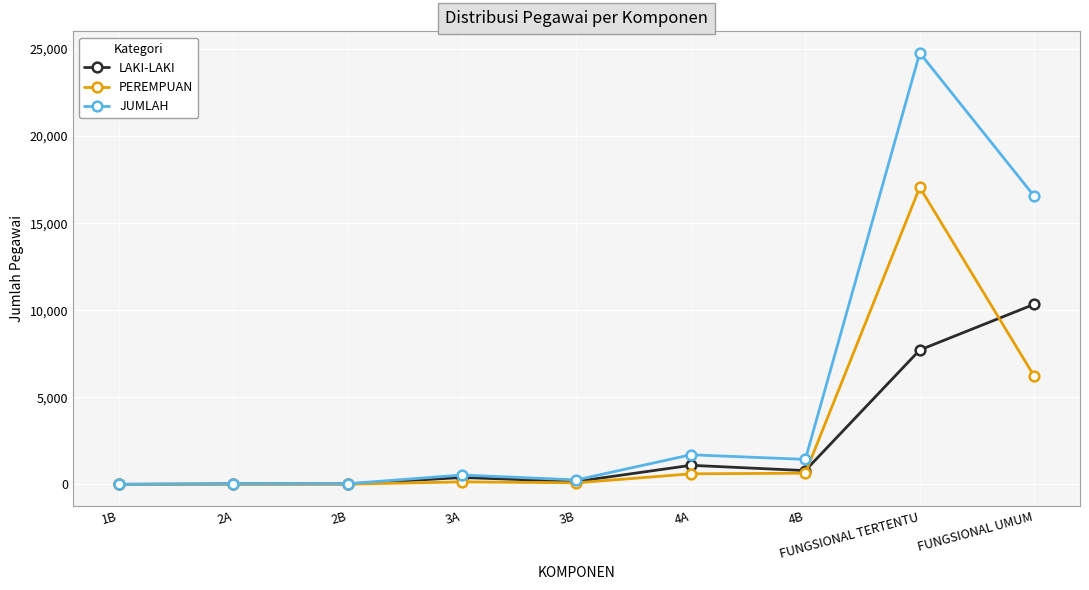

Is the value of PEREMPUAN at FUNGSIONAL TERTENTU greater than the value of LAKI-LAKI at 4A?

Yes